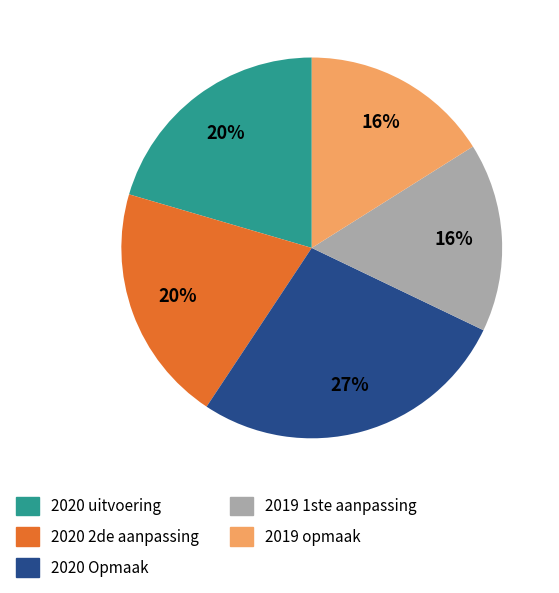

What is the largest slice in the pie chart?

2020 Opmaak